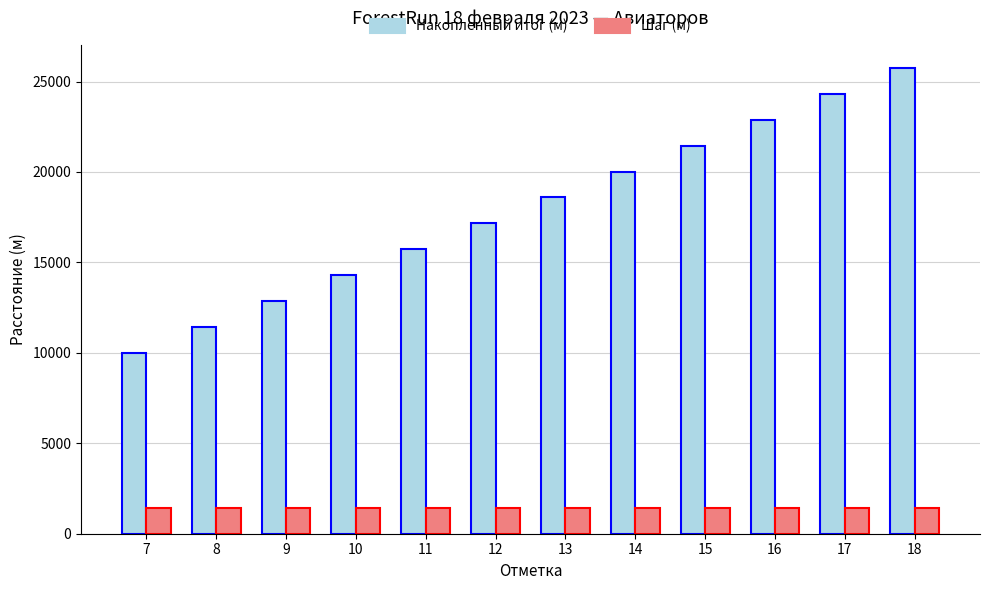

What is the value of the Накопленный итог (м) bar at the 6th from the left?

17160